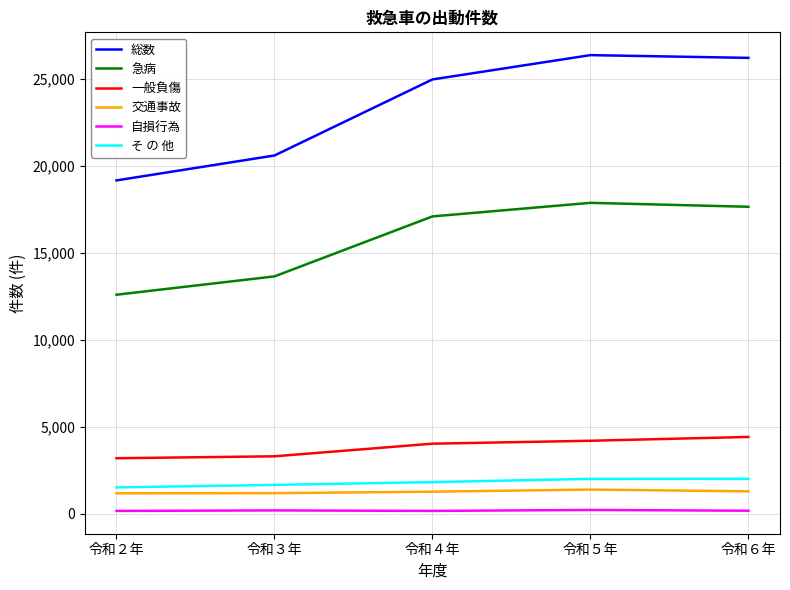

True or false: 総数 and 自損行為 intersect in this chart.

False